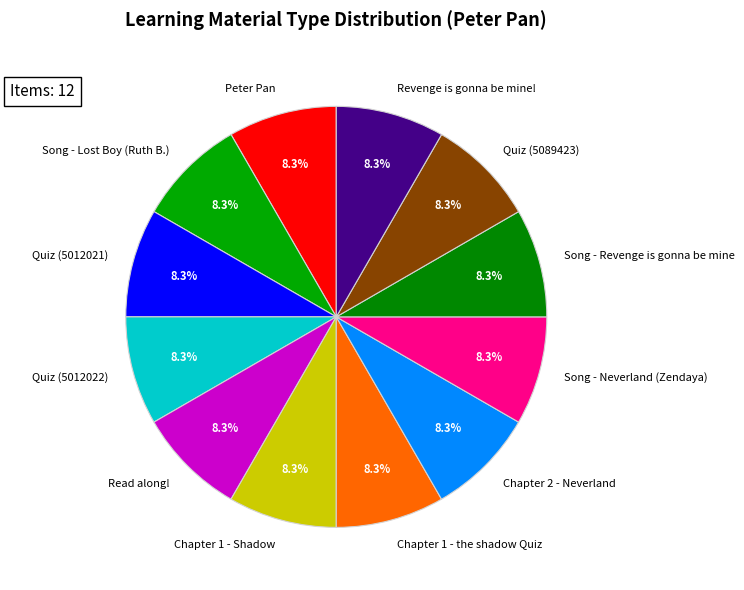

How many segments does this pie chart have?

12